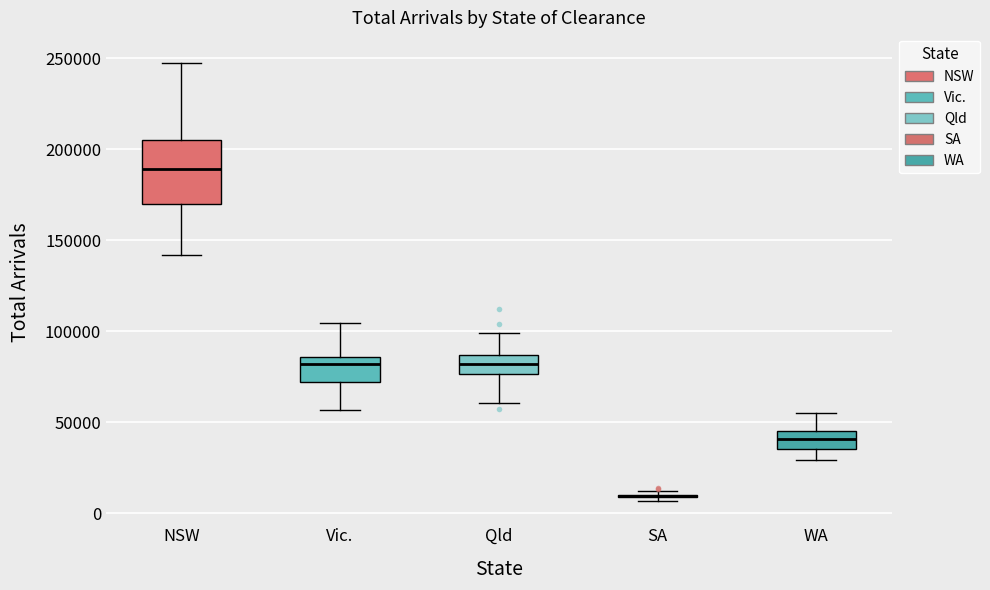

Reading left to right, transcribe this box plot: for each box, give where its median line is, the range the box spans, and where its two whiskers end, as read against the y-axis. The values are not printed on the chart, so give them approximately, as read against the axis.

NSW: median 190000, box 170000 to 205000, whiskers 140000 to 250000
Vic.: median 80000, box 70000 to 85000, whiskers 55000 to 105000
Qld: median 80000, box 75000 to 85000, whiskers 60000 to 100000
SA: box collapsed to a line at 10000, whiskers 5000 to 10000
WA: median 40000, box 35000 to 45000, whiskers 30000 to 55000